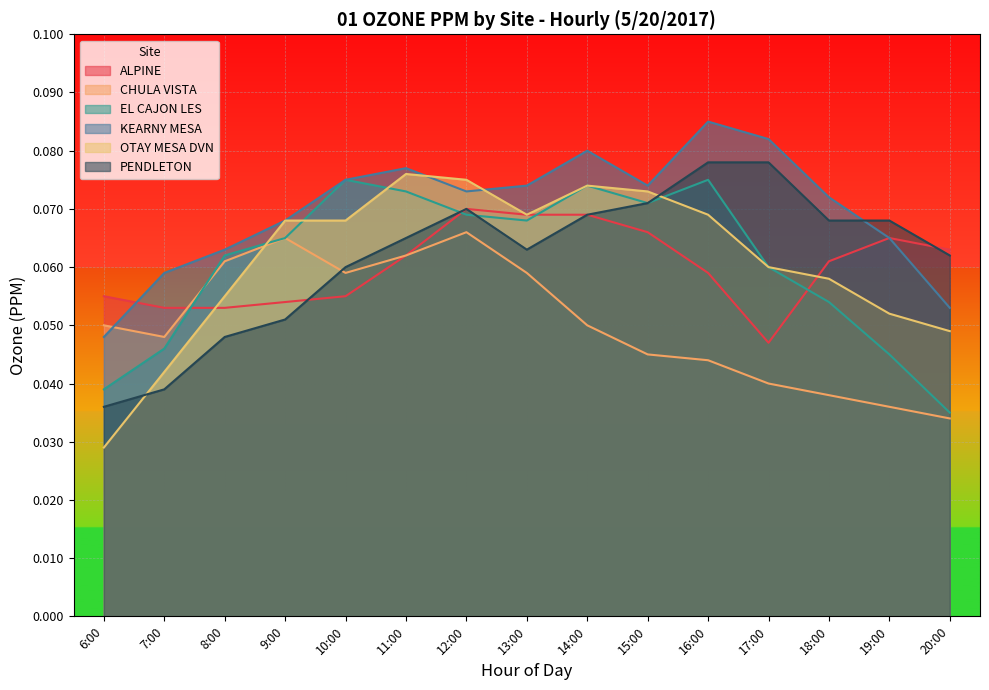

Does the chart display data point markers on the line(s)?

No